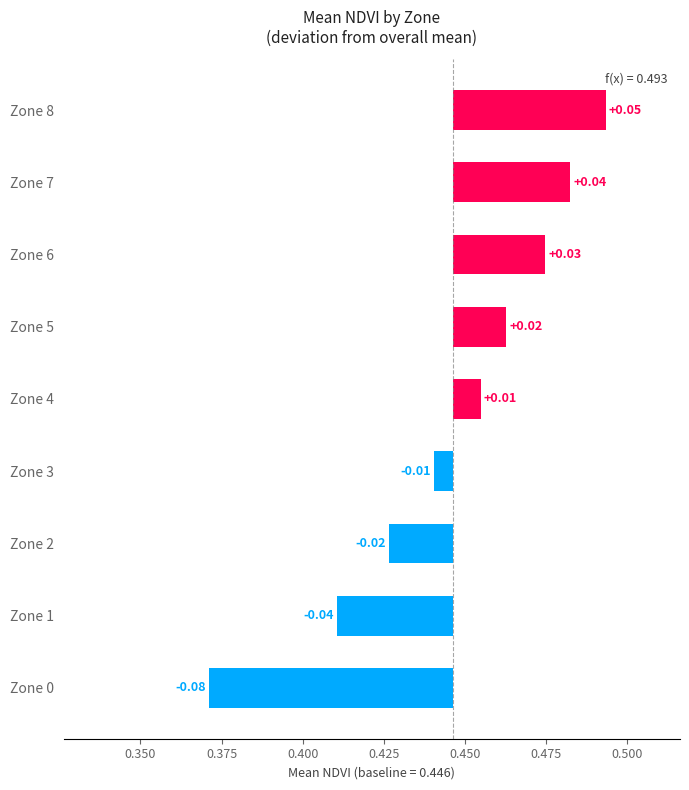

True or false: the data shows 0.0 at Zone 5.

False